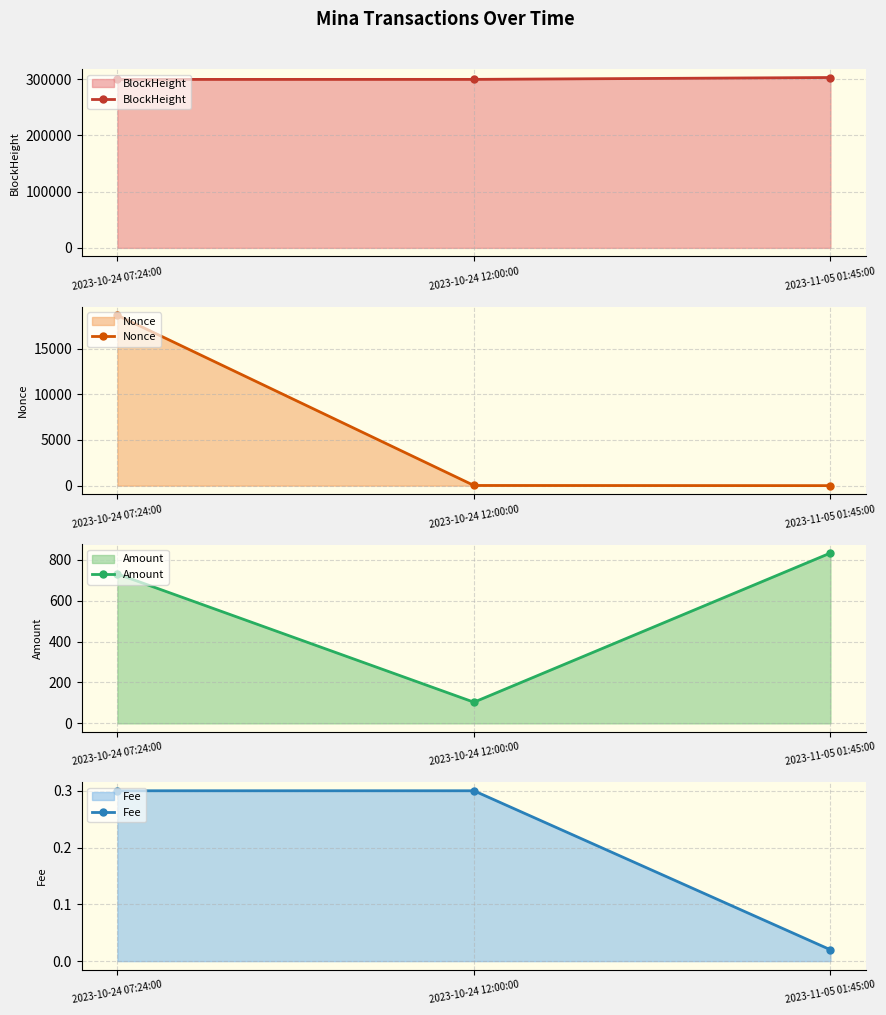

How many values in Nonce are above zero?

2